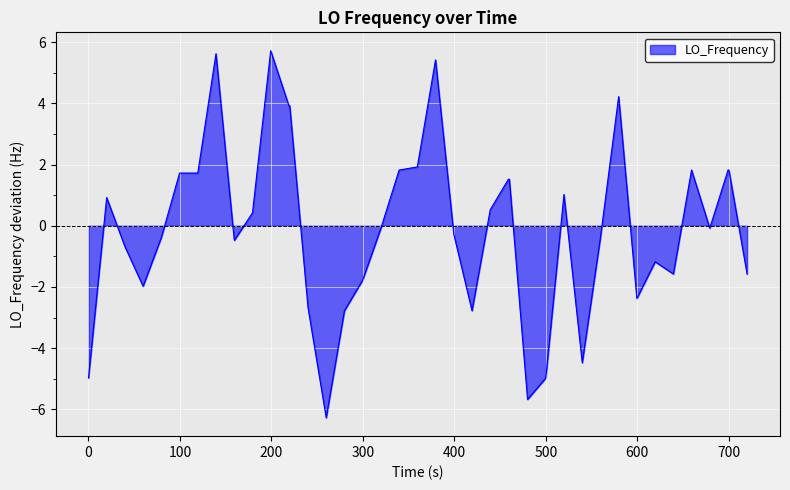

What is the maximum value shown in the chart?

5.7